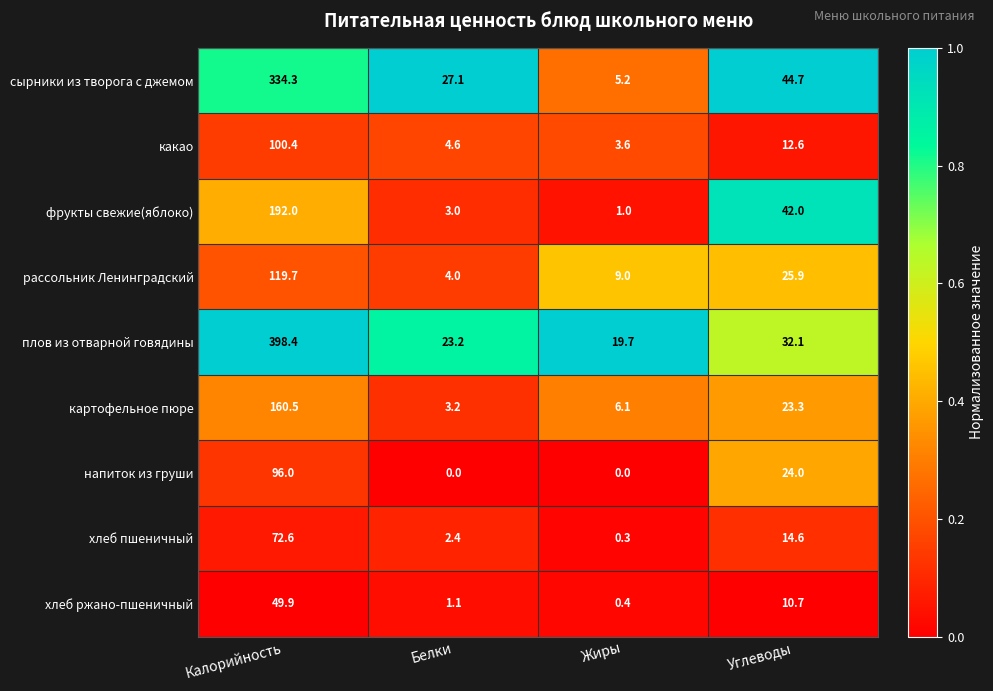

At which label is напиток из груши closest to 48?

Углеводы